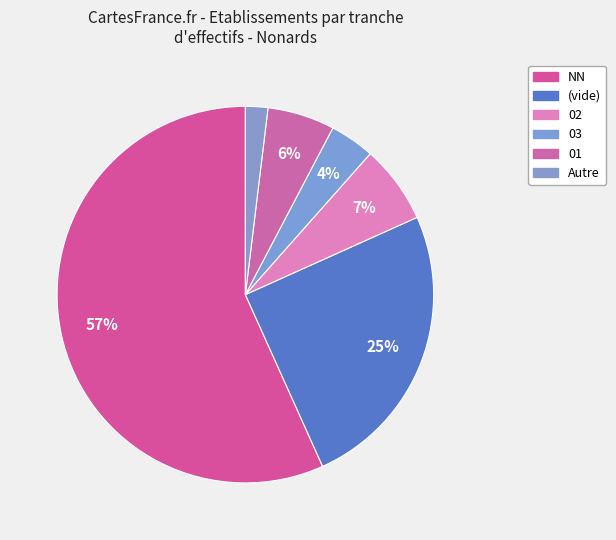

How many segments does this pie chart have?

6